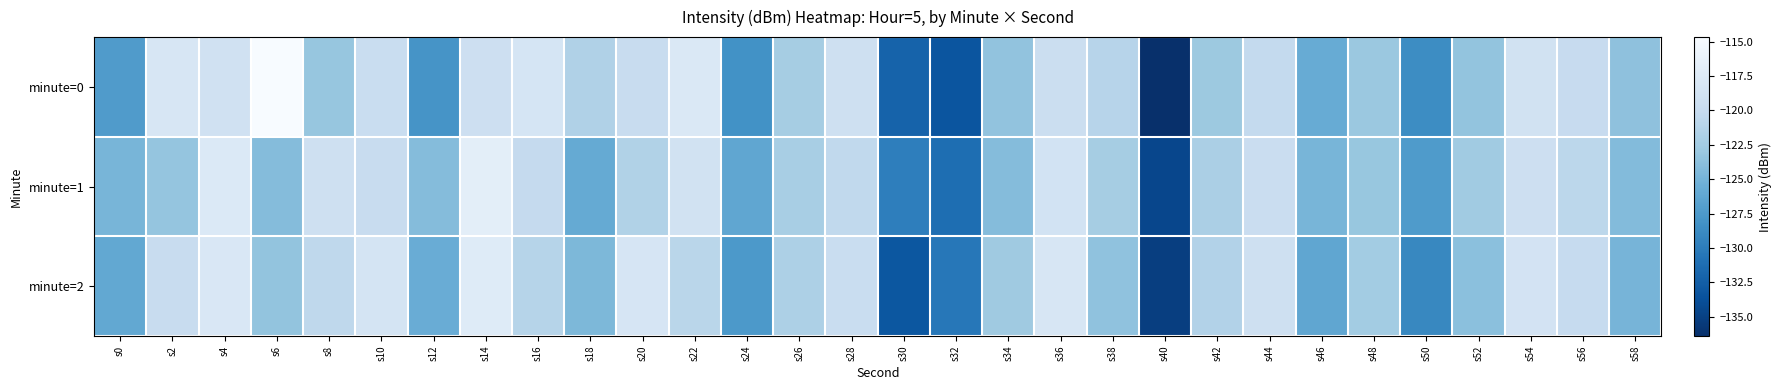

Reading right to left, what are all the values shown in this chart?

minute=0: s58=-123.6	s56=-120.0	s54=-118.9	s52=-123.4	s50=-128.6	s48=-122.9	s46=-125.8	s44=-120.3	s42=-122.8	s40=-136.4	s38=-121.1	s36=-119.5	s34=-123.5	s32=-133.3	s30=-132.1	s28=-119.2	s26=-122.3	s24=-128.2	s22=-117.8	s20=-119.8	s18=-121.6	s16=-118.4	s14=-119.3	s12=-127.9	s10=-119.7	s8=-123.2	s6=-114.7	s4=-119.0	s2=-118.2	s0=-127.3
minute=1: s58=-124.2	s56=-120.7	s54=-119.3	s52=-122.6	s50=-127.4	s48=-123.1	s46=-124.8	s44=-119.6	s42=-121.9	s40=-134.5	s38=-122.3	s36=-118.7	s34=-124.1	s32=-131.2	s30=-129.8	s28=-120.4	s26=-122.1	s24=-126.3	s22=-118.9	s20=-121.5	s18=-126.0	s16=-120.2	s14=-116.8	s12=-124.2	s10=-119.9	s8=-119.1	s6=-124.2	s4=-117.7	s2=-123.3	s0=-124.8
minute=2: s58=-124.9	s56=-120.1	s54=-118.6	s52=-123.8	s50=-129.1	s48=-122.4	s46=-126.3	s44=-119.1	s42=-121.4	s40=-135.2	s38=-123.5	s36=-118.2	s34=-122.7	s32=-130.4	s30=-133.1	s28=-119.7	s26=-121.8	s24=-127.5	s22=-120.9	s20=-118.3	s18=-124.6	s16=-121.2	s14=-117.3	s12=-125.7	s10=-118.5	s8=-120.6	s6=-123.4	s4=-117.9	s2=-119.8	s0=-126.1